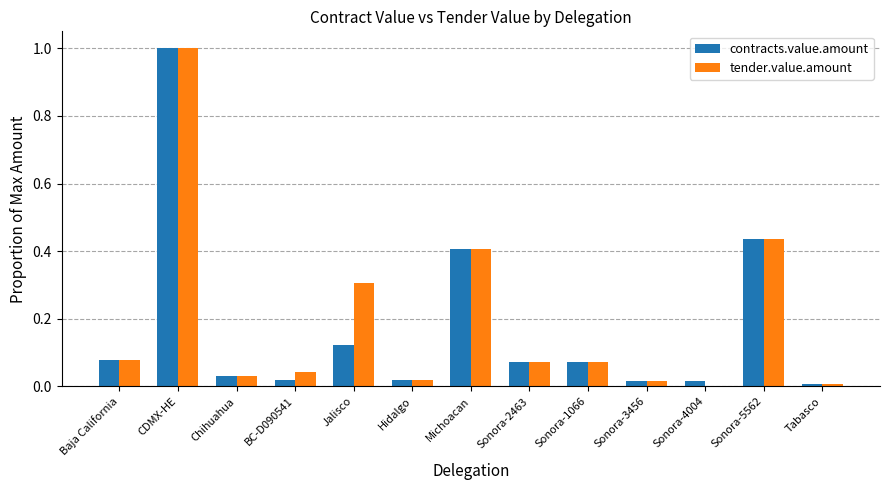

What are all the series names shown in the legend?

contracts.value.amount, tender.value.amount